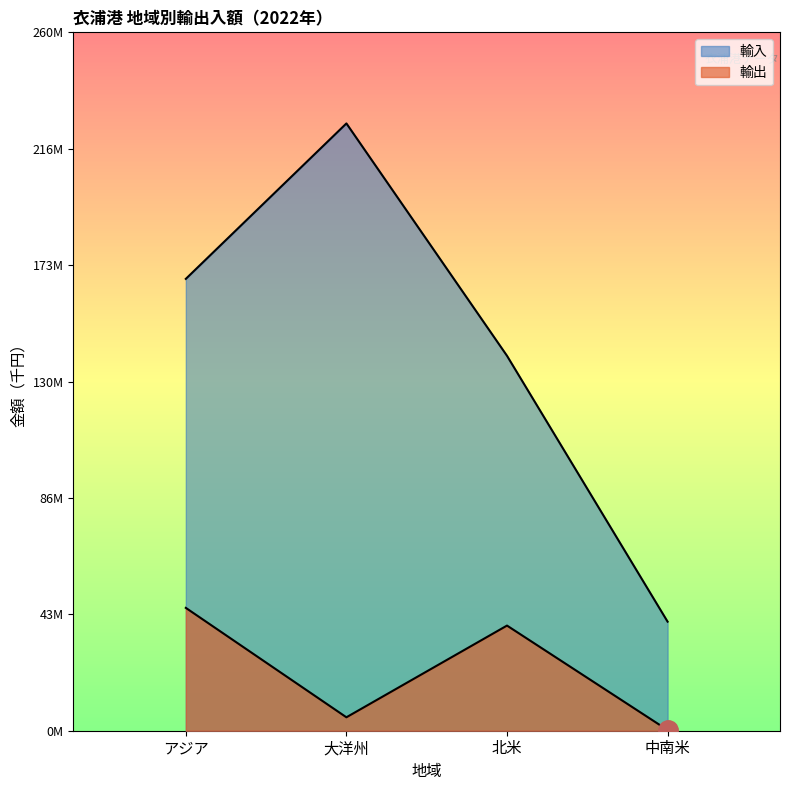

What is the difference between the maximum and second lowest values in the 輸出 series?

40762590